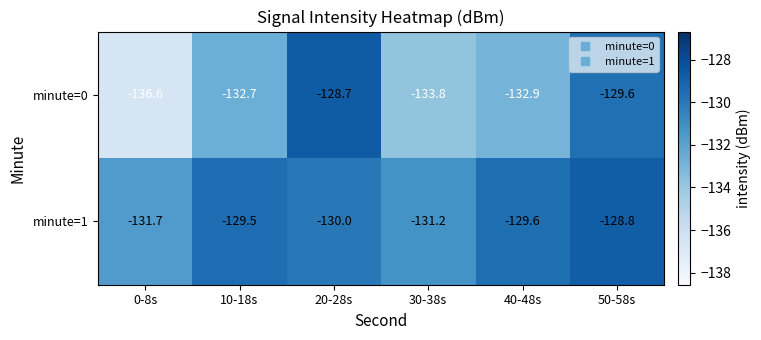

Rank the series at 50-58s from highest to lowest value.

minute=1, minute=0